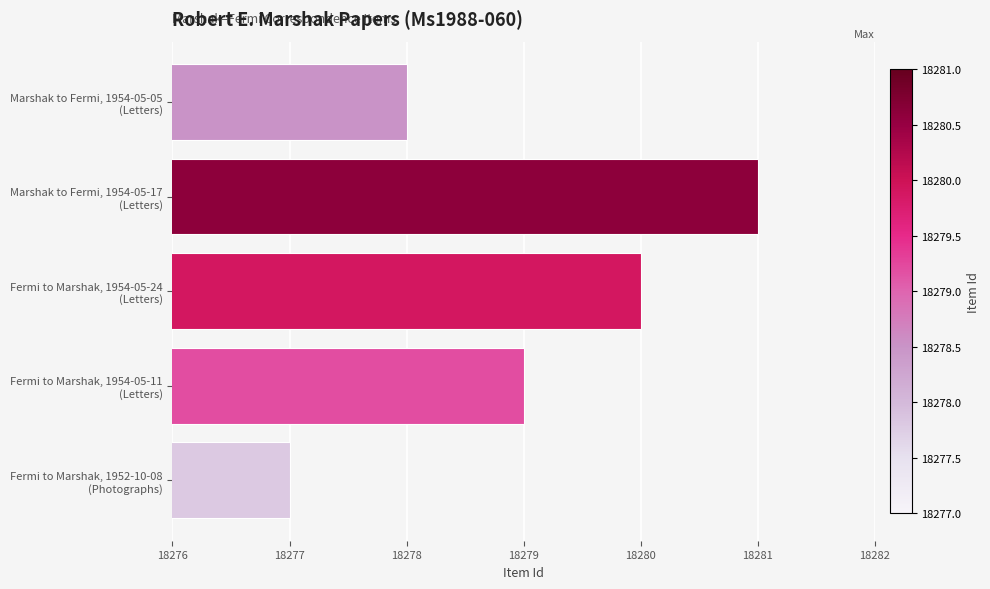

At which category does the chart reach its peak across all series?

Marshak to Fermi, 1954-05-17
(Letters)